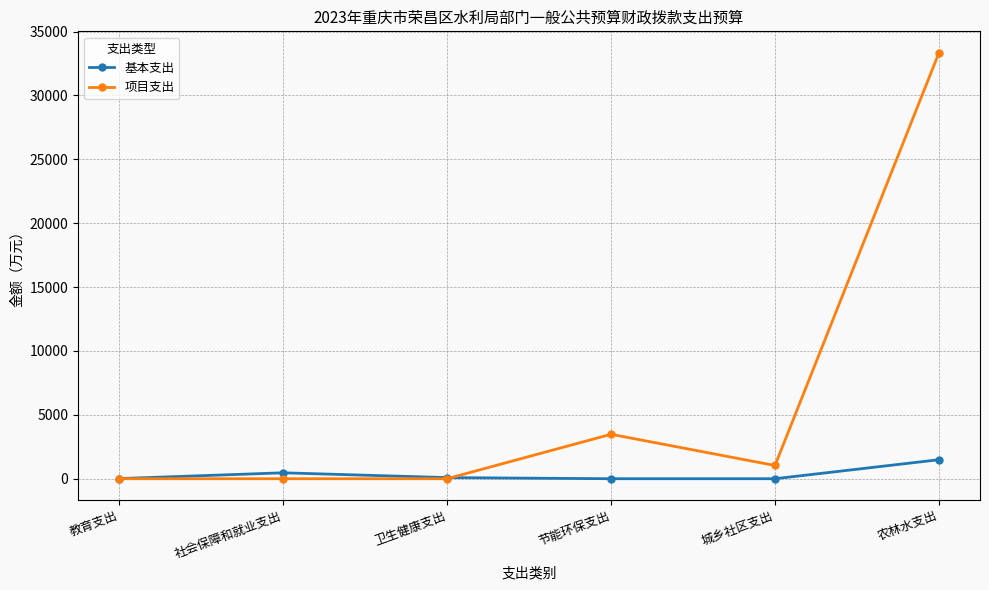

How many series are shown in this chart?

2